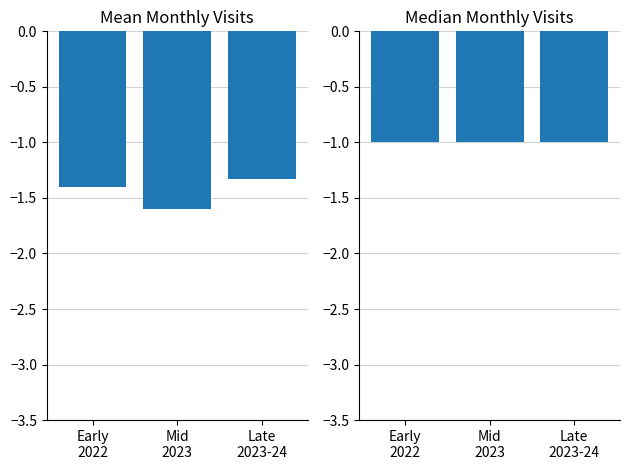

Is the value of Median Monthly Visits at Early
2022 greater than the value of Mean Monthly Visits at Mid
2023?

Yes